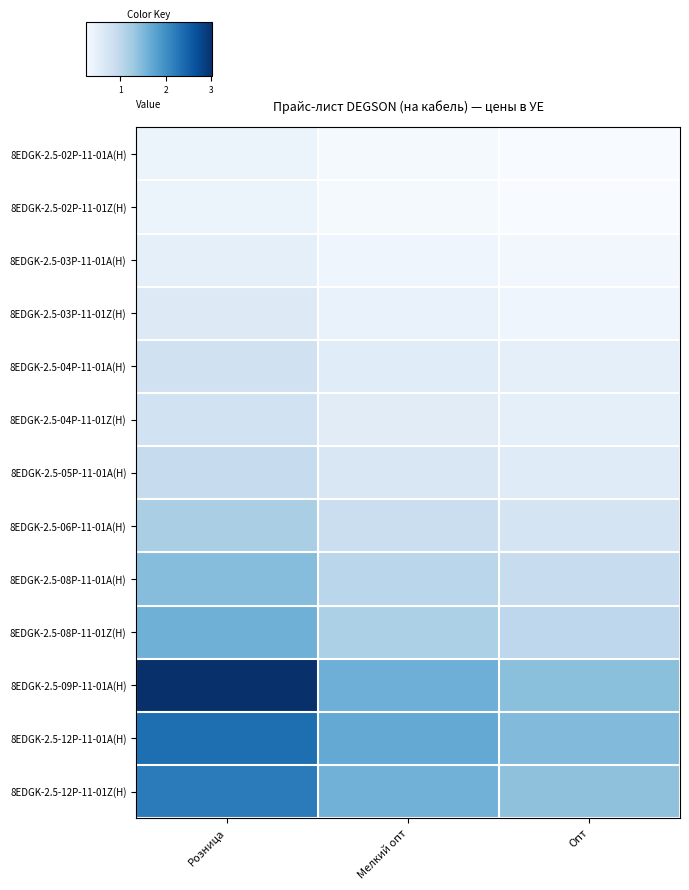

Reading right to left, extract all data points from this chart.

8EDGK-2.5-02P-11-01A(H): Опт=0.3	Мелкий опт=0.3	Розница=0.4
8EDGK-2.5-02P-11-01Z(H): Опт=0.3	Мелкий опт=0.3	Розница=0.4
8EDGK-2.5-03P-11-01A(H): Опт=0.3	Мелкий опт=0.4	Розница=0.5
8EDGK-2.5-03P-11-01Z(H): Опт=0.4	Мелкий опт=0.4	Розница=0.6
8EDGK-2.5-04P-11-01A(H): Опт=0.5	Мелкий опт=0.6	Розница=0.8
8EDGK-2.5-04P-11-01Z(H): Опт=0.5	Мелкий опт=0.6	Розница=0.8
8EDGK-2.5-05P-11-01A(H): Опт=0.6	Мелкий опт=0.7	Розница=0.9
8EDGK-2.5-06P-11-01A(H): Опт=0.7	Мелкий опт=0.9	Розница=1.2
8EDGK-2.5-08P-11-01A(H): Опт=0.9	Мелкий опт=1.1	Розница=1.4
8EDGK-2.5-08P-11-01Z(H): Опт=1.0	Мелкий опт=1.2	Розница=1.6
8EDGK-2.5-09P-11-01A(H): Опт=1.4	Мелкий опт=1.6	Розница=3.0
8EDGK-2.5-12P-11-01A(H): Опт=1.5	Мелкий опт=1.7	Розница=2.4
8EDGK-2.5-12P-11-01Z(H): Опт=1.4	Мелкий опт=1.6	Розница=2.2